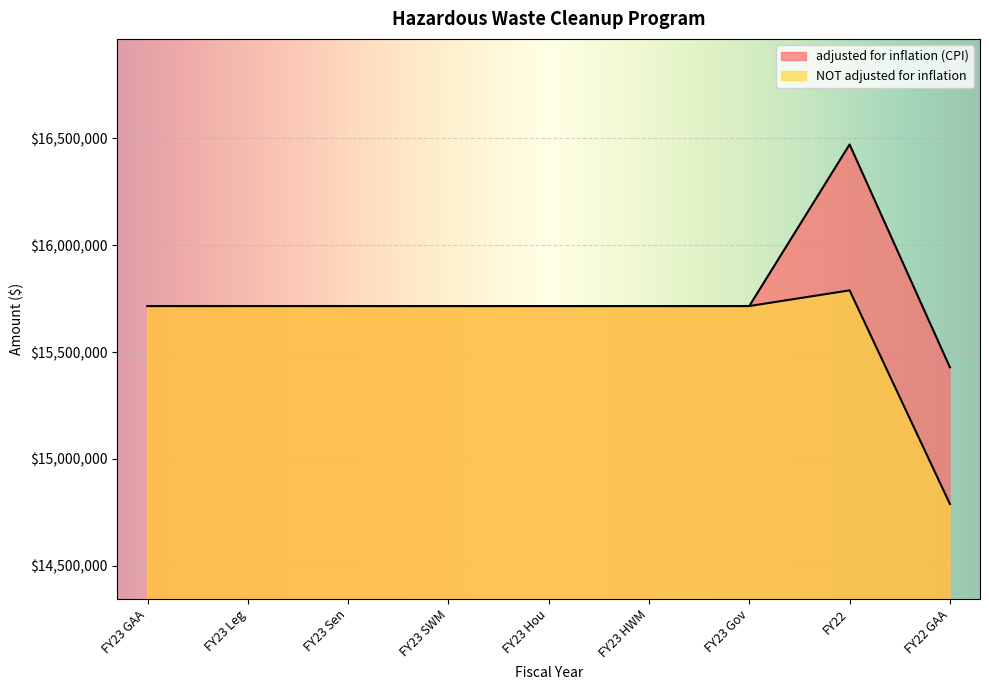

At which category is the sum across all series the highest?

FY22